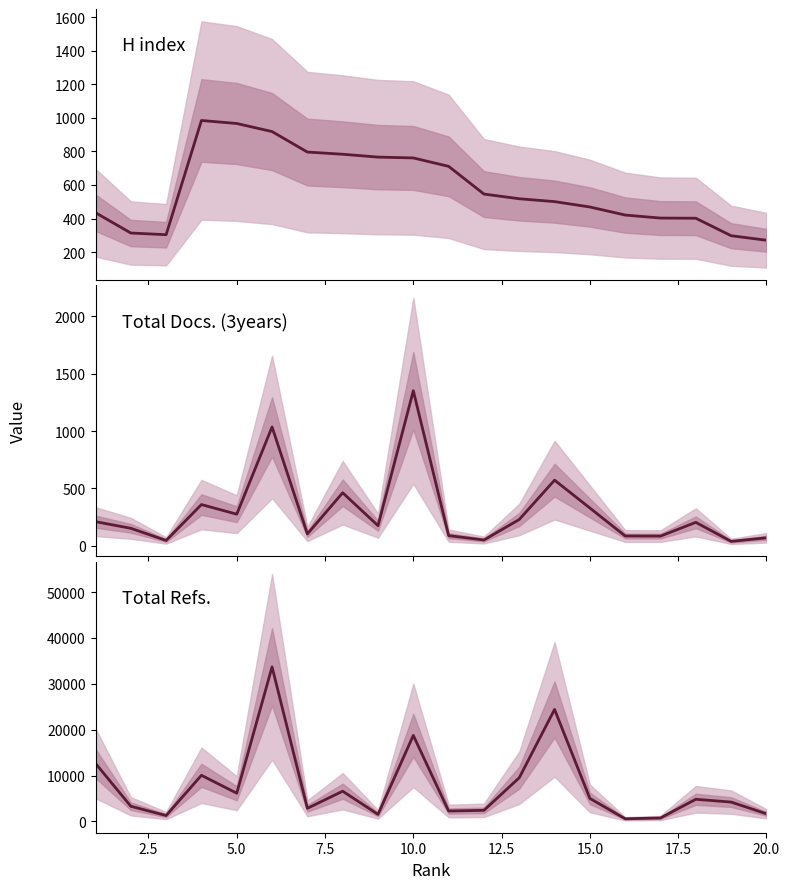

What is the sum of all Total Refs. values?

152805